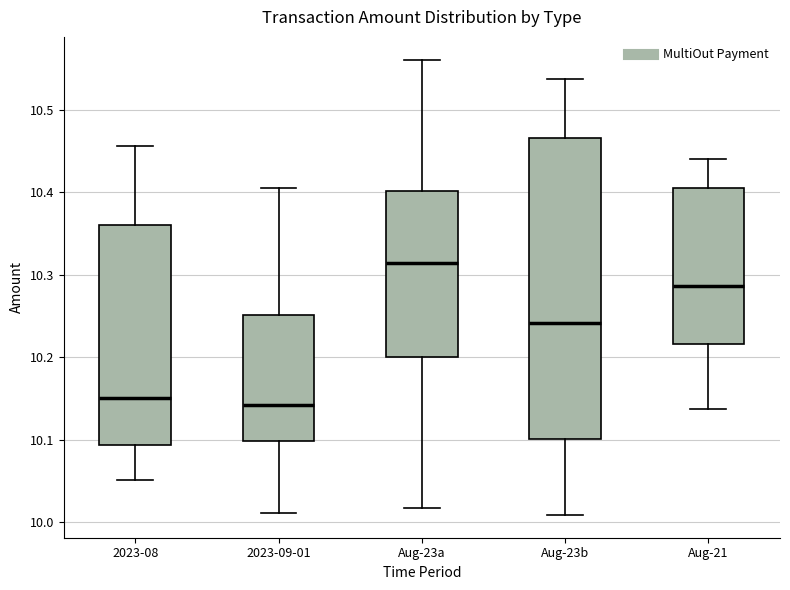

Reading left to right, read every box against the y-axis: the position of its median line, the range the box covers, and the ends of its whiskers. The values are not printed on the chart, so give them approximately, as read against the axis.

2023-08: median 10.15, box 10.09 to 10.36, whiskers 10.05 to 10.46
2023-09-01: median 10.14, box 10.10 to 10.25, whiskers 10.01 to 10.41
Aug-23a: median 10.31, box 10.20 to 10.40, whiskers 10.02 to 10.56
Aug-23b: median 10.24, box 10.10 to 10.47, whiskers 10.01 to 10.54
Aug-21: median 10.29, box 10.22 to 10.41, whiskers 10.14 to 10.44